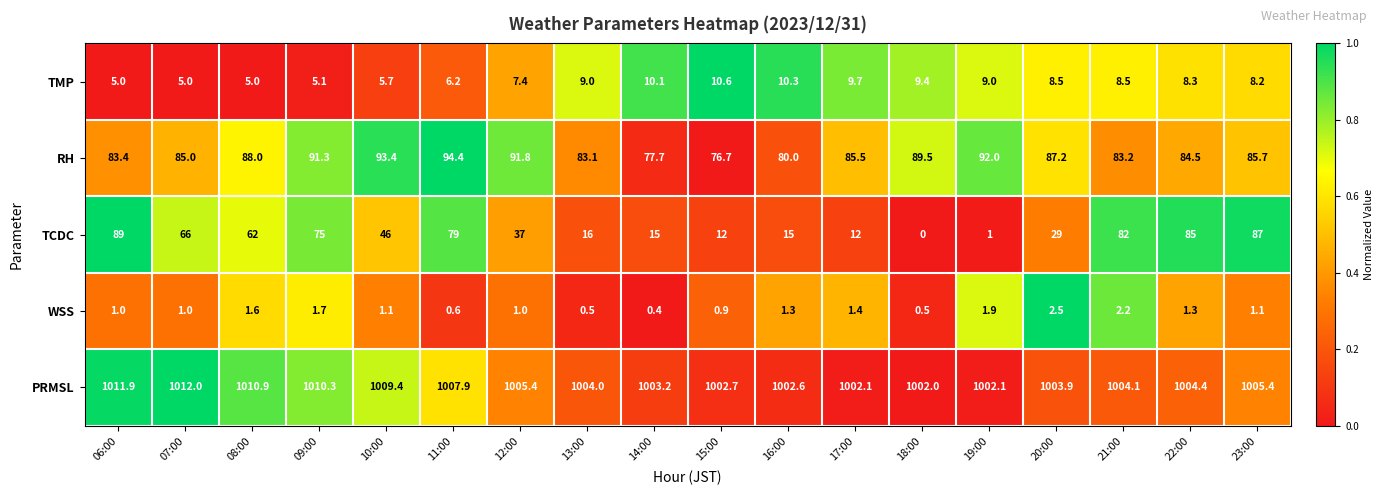

The PRMSL series shows 529.1 at 15:00. True or false?

False